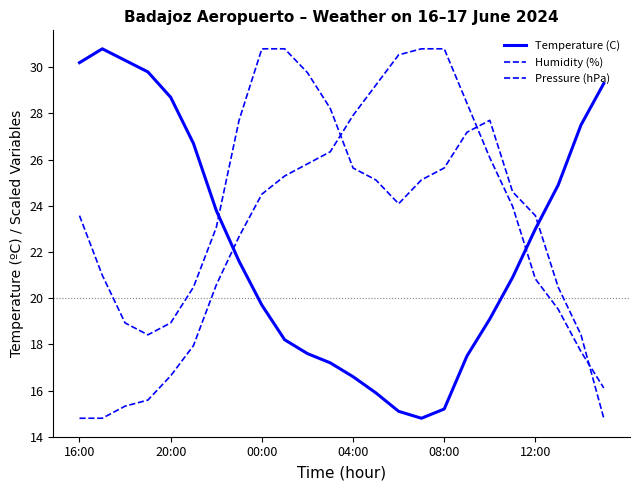

Is this an area chart (filled region under the line)?

No